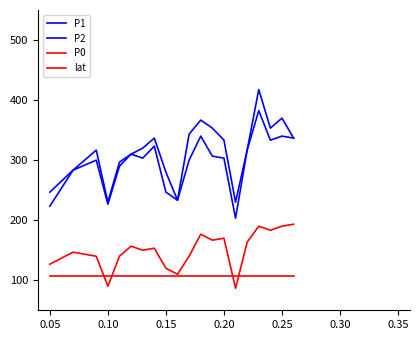

Is this an area chart (filled region under the line)?

No